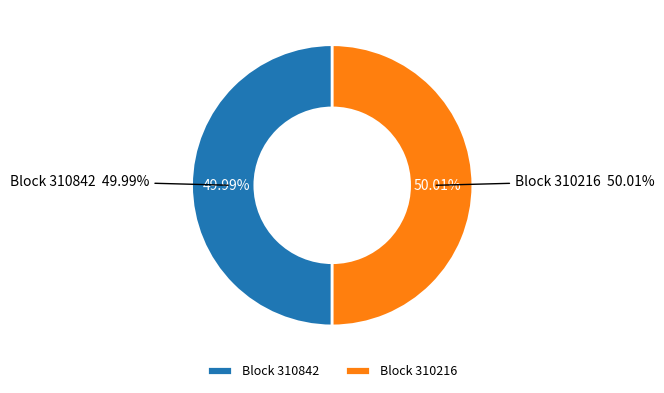

How many slices are in this pie chart?

2